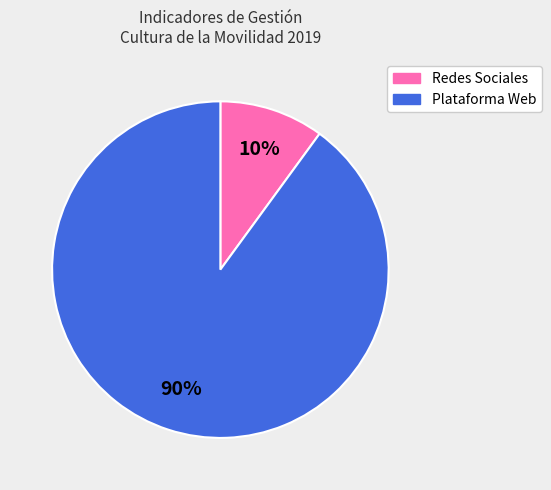

To the nearest percent, what is the average slice percentage?

50%